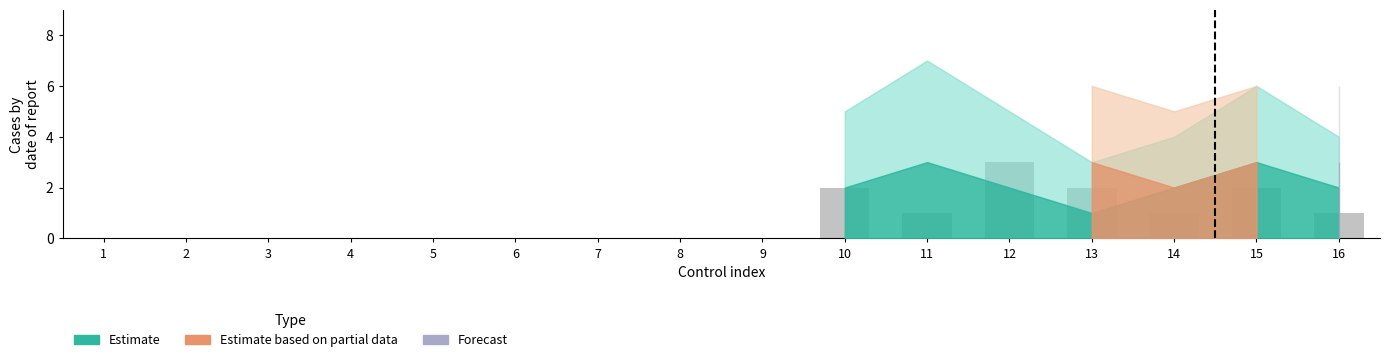

What is the change in value from 7 to 16?

+1